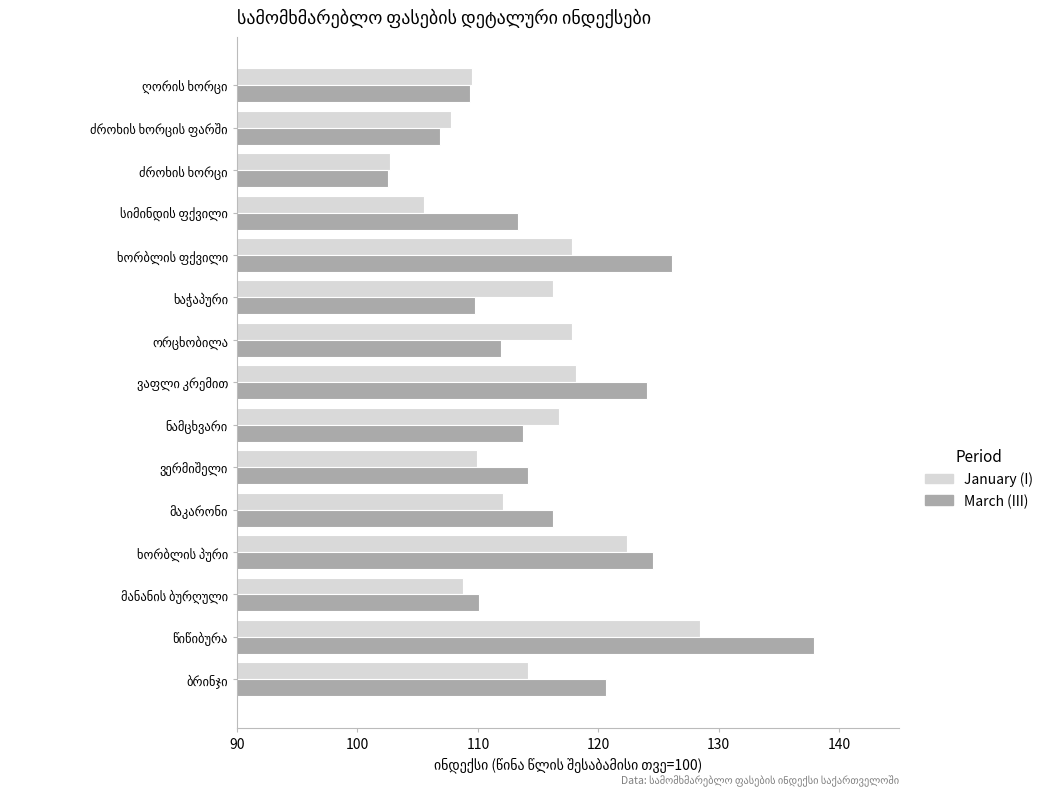

What is the lowest value of the March (III) series?

102.6